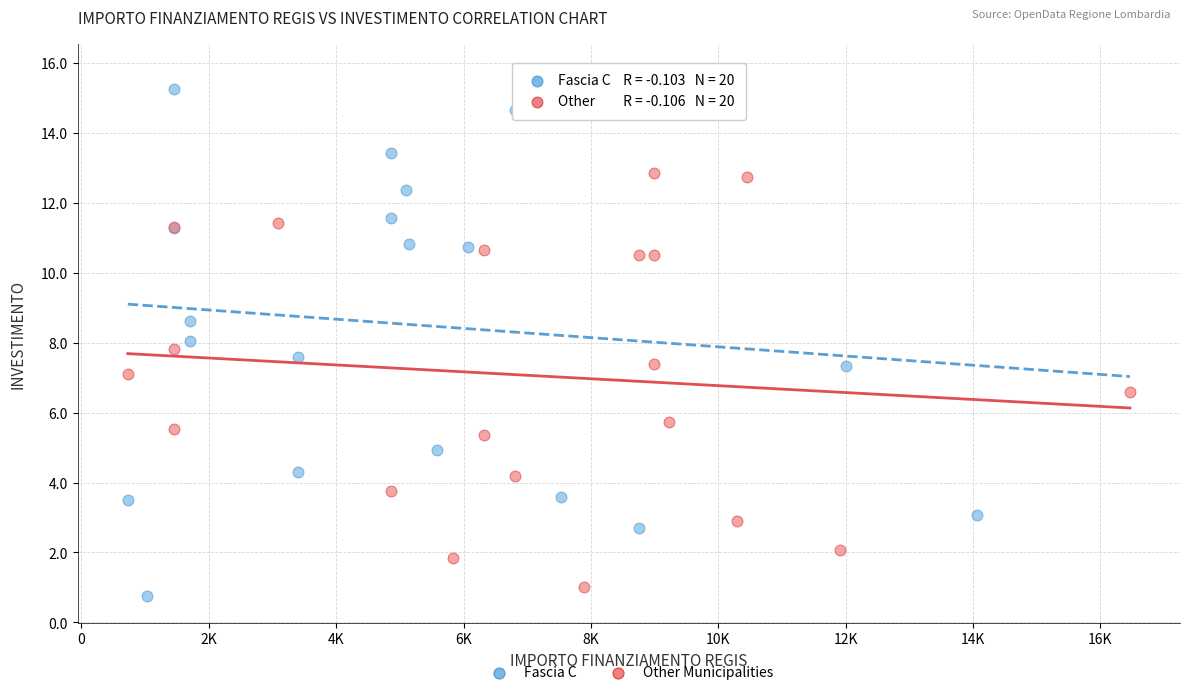

Which series has the widest spread of Y values?

Fascia C